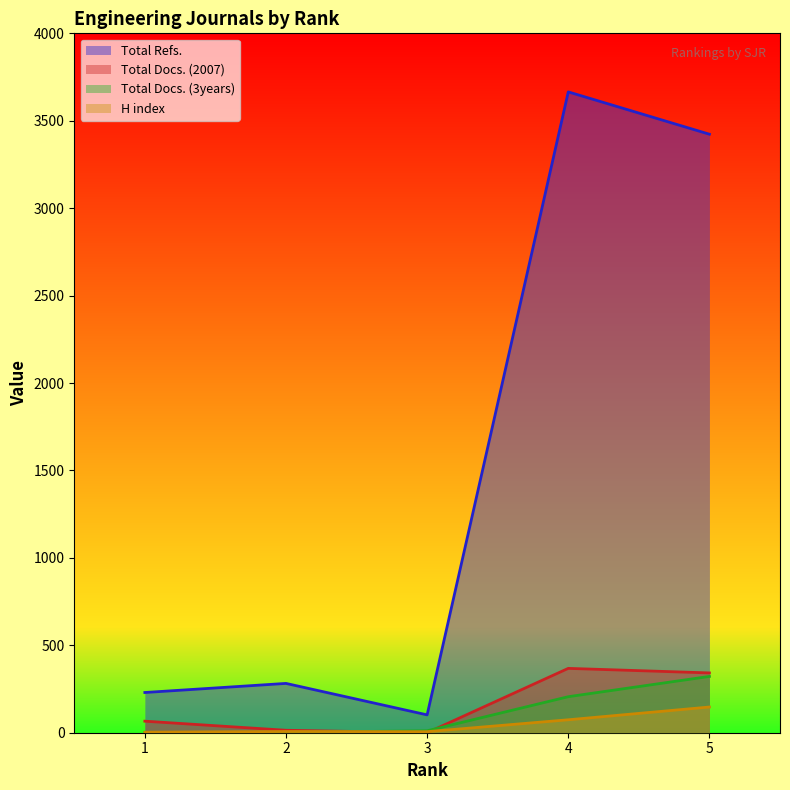

What is the greatest value displayed?

3665